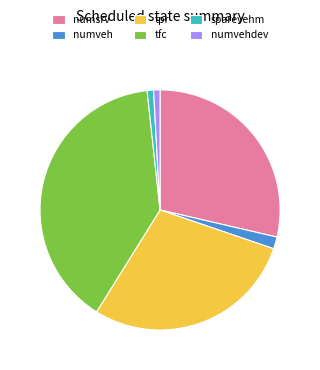

Is there a majority slice in this chart?

No